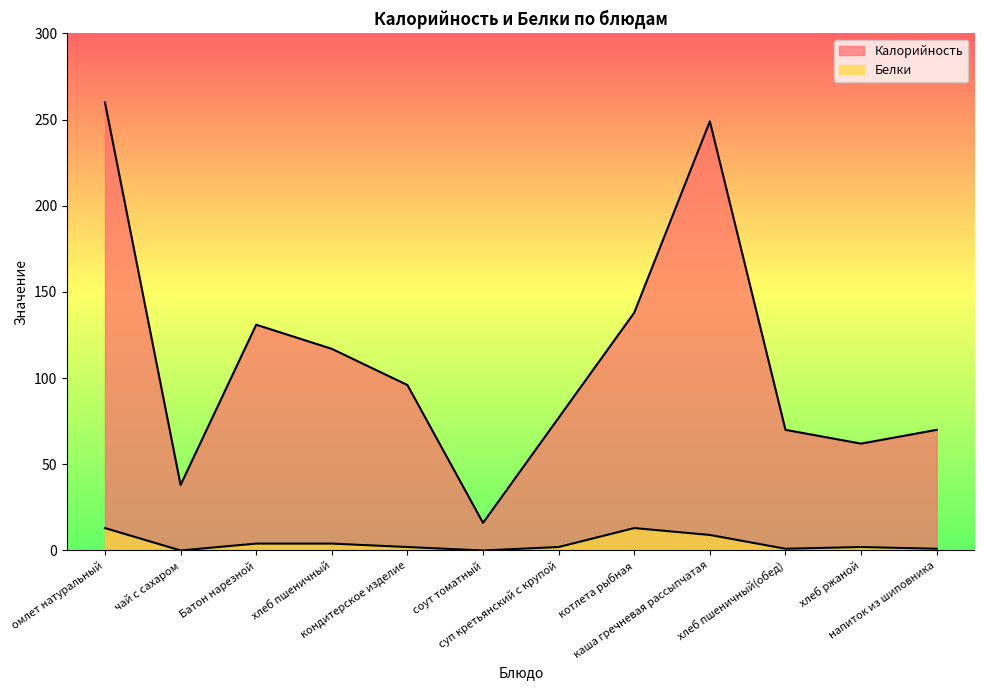

Does the chart display data point markers on the line(s)?

No